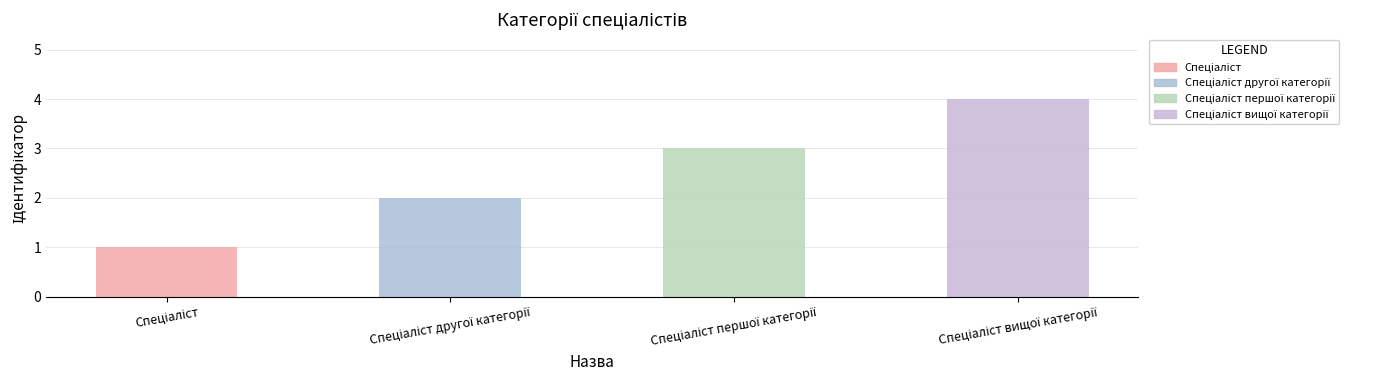

What is the greatest value displayed?

4